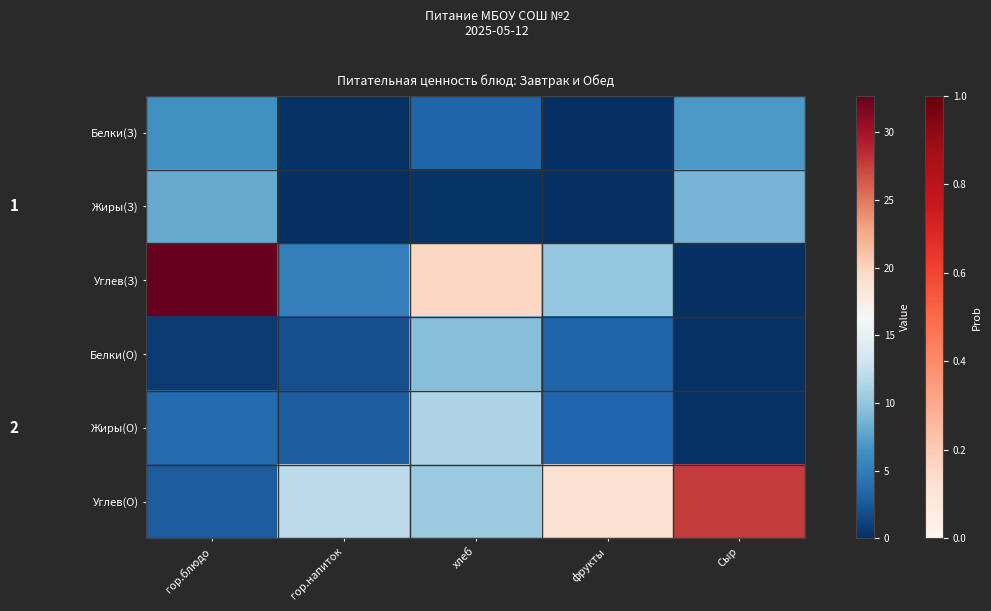

What is the difference between the Белки(О) values at Сыр and фрукты?

3.0